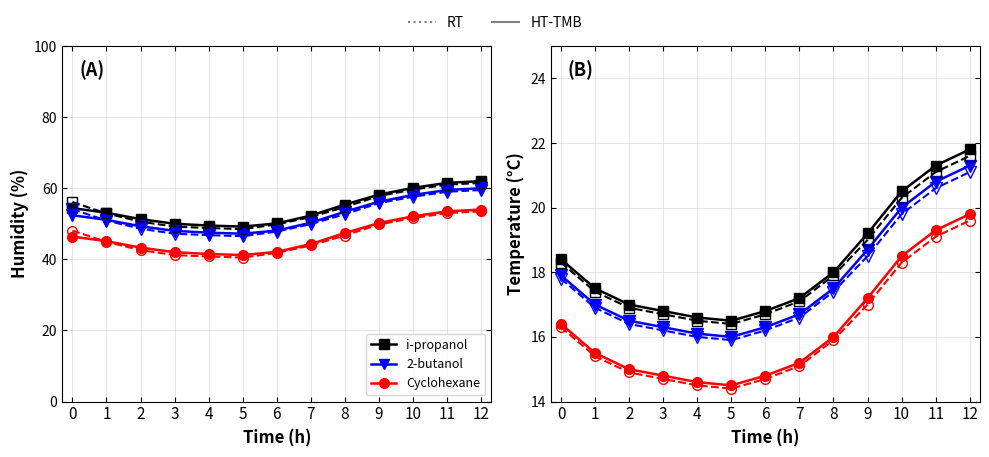

The value of humidity_solid at 3 is 21.0. True or false?

False